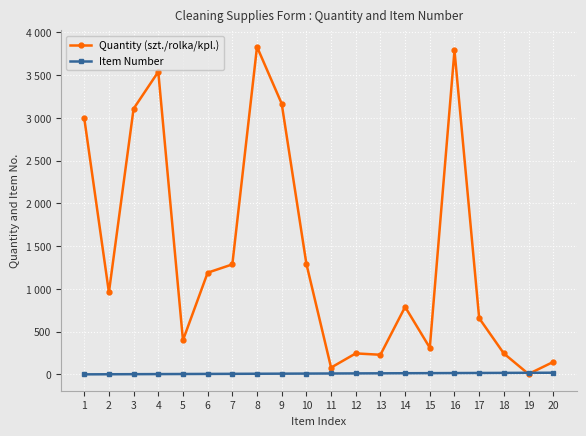

Reading left to right, transcribe all the data shown in this chart.

Quantity (szt./rolka/kpl.): 3000	960	3108	3540	400	1190	1287	3832	3167	1294	80	246	230	790	312	3790	658	245	5	146
Item Number: 1	2	3	4	5	6	7	8	9	10	11	12	13	14	15	16	17	18	19	20